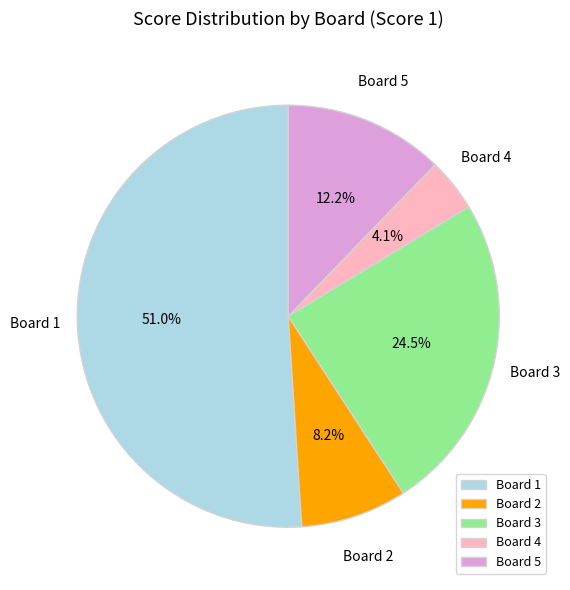

What is the ratio of the value at Board 5 to the value at Board 4?

3.0